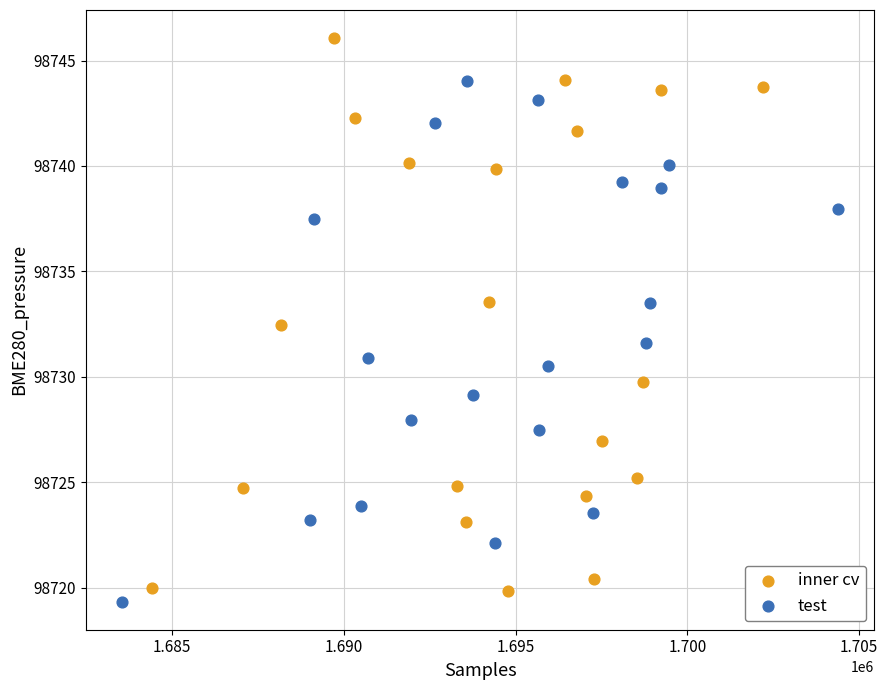

Which series contains the highest Y value?

inner cv